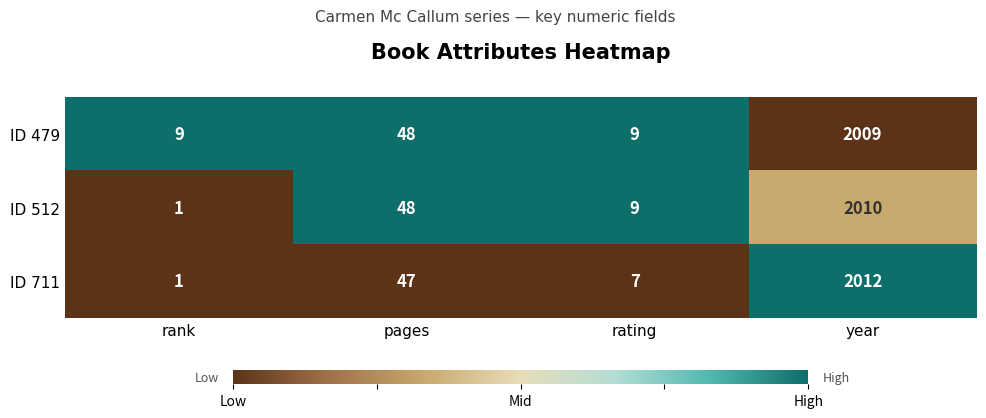

What is the minimum value shown in the chart?

1